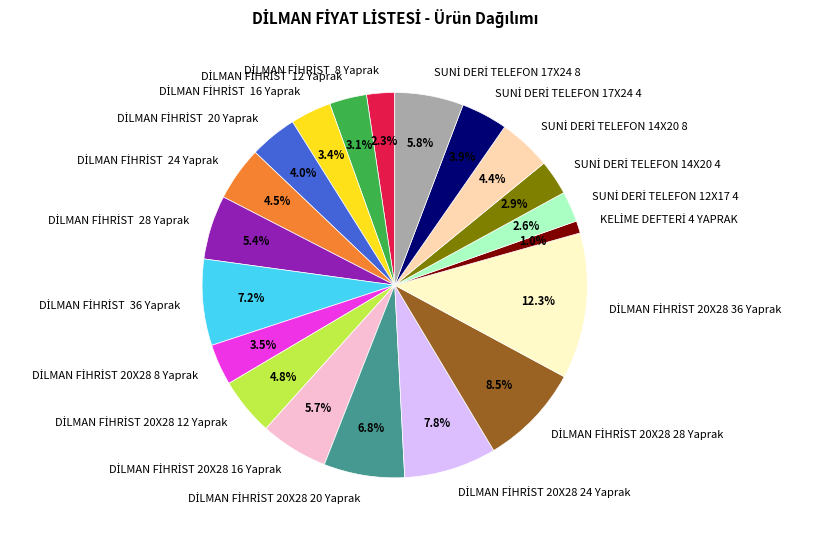

Is there a majority slice in this chart?

No